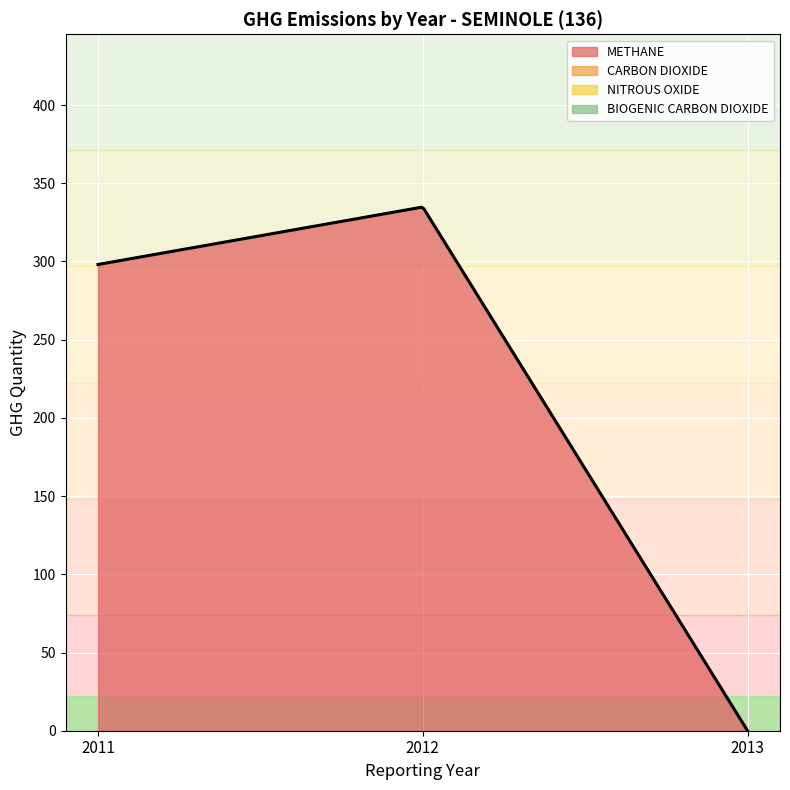

How many data points in METHANE are above 298?

2